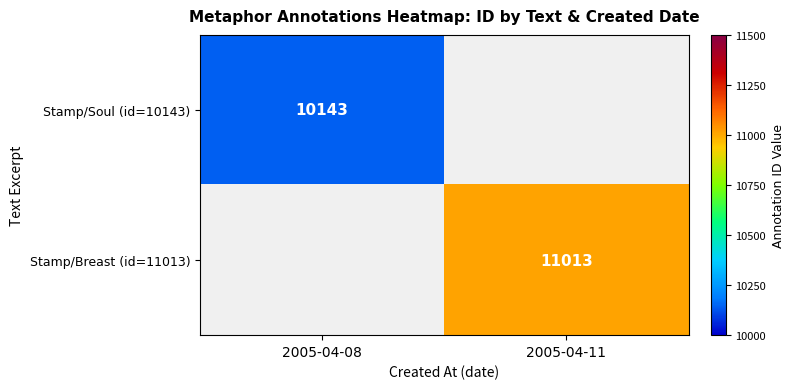

True or false: Stamp/Breast (id=11013) has a value of 2479 at 2005-04-11.

False